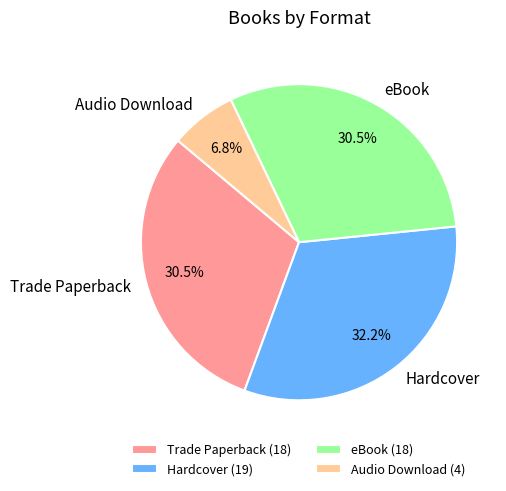

What portion of the pie excludes Trade Paperback?

69.5%